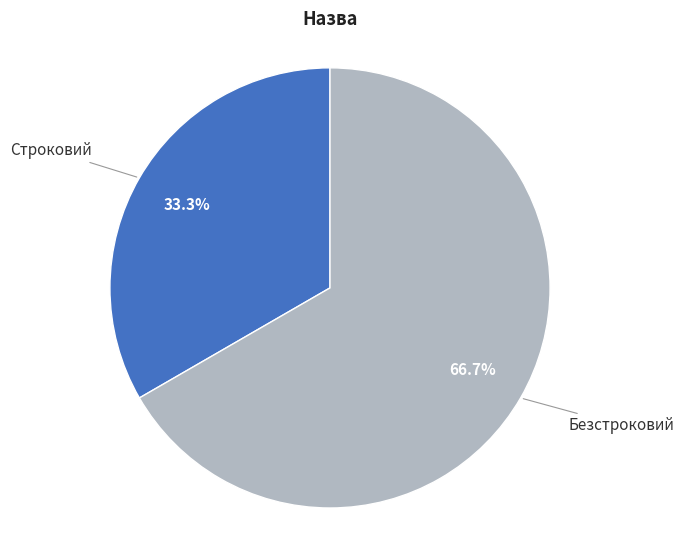

Count the number of slices in the pie.

2